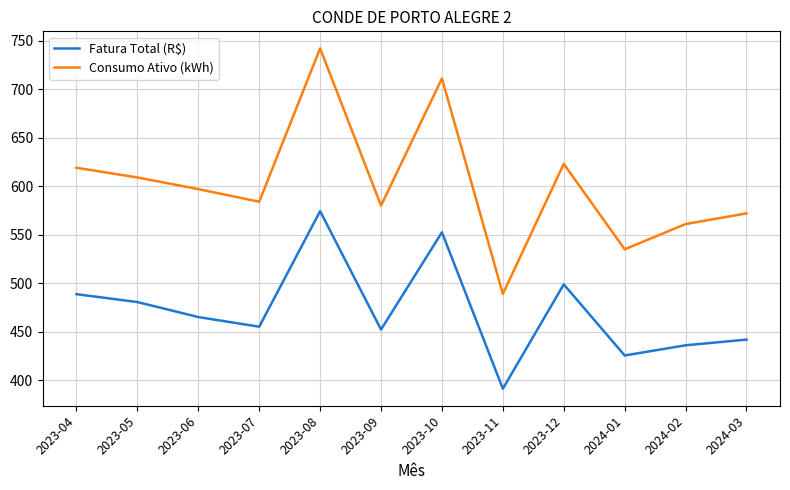

Where is the first local minimum for Fatura Total (R$)?

2023-07